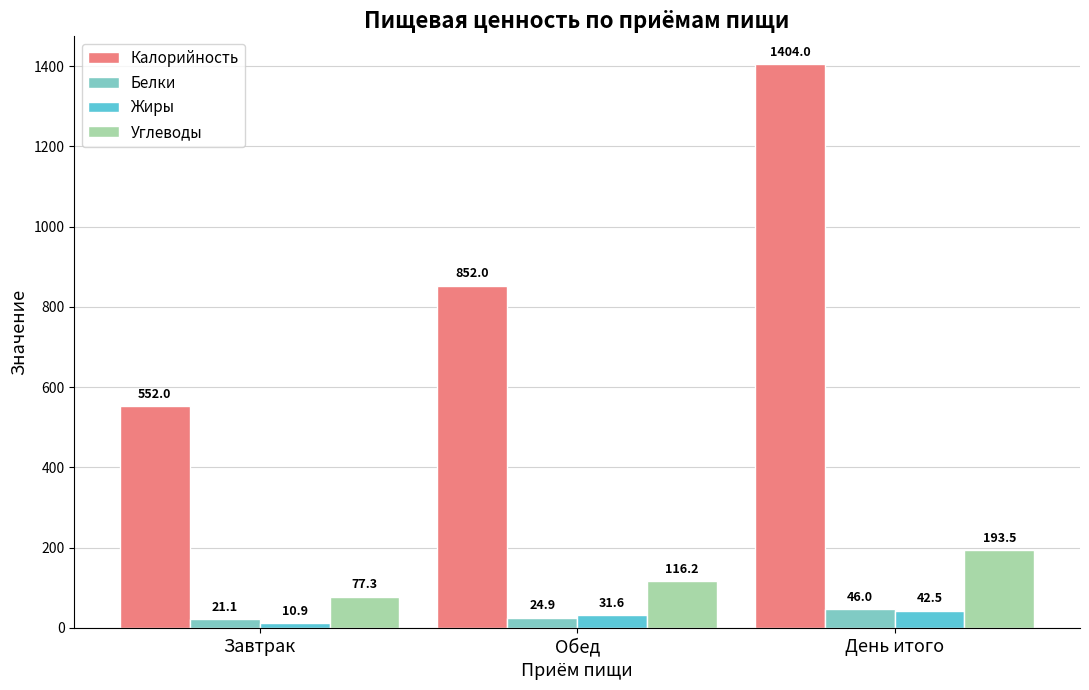

At which category is the sum across all series the highest?

День итого